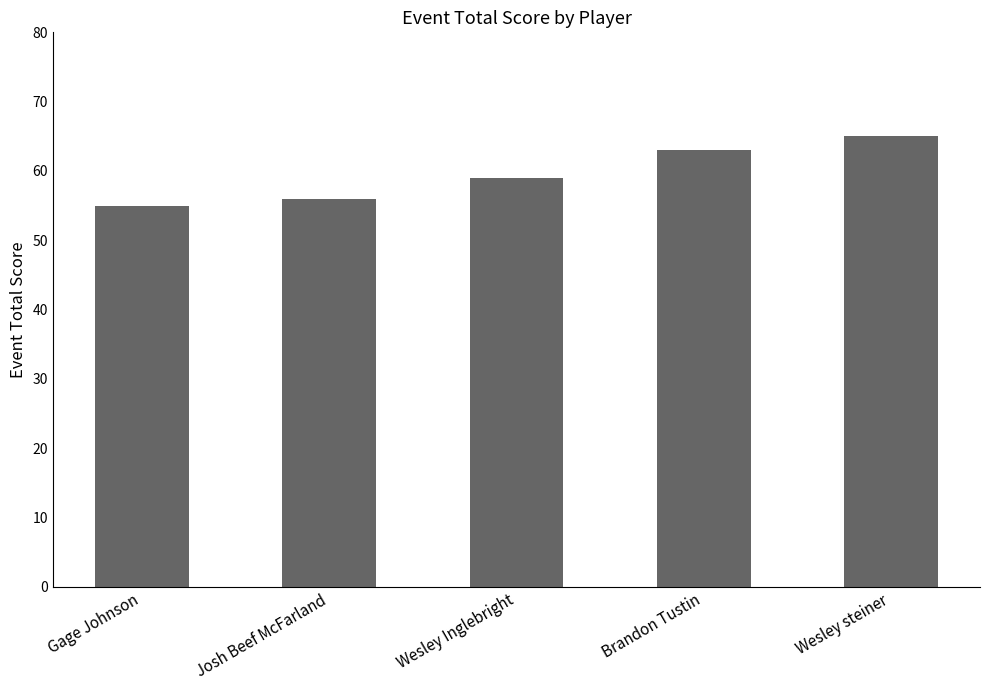

What is the average value?

60